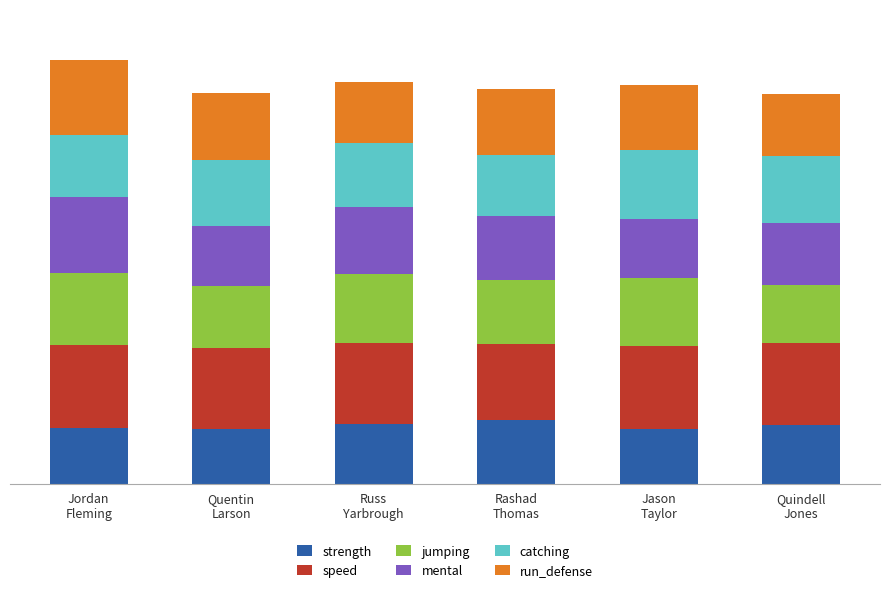

What are all the series names shown in the legend?

strength, speed, jumping, mental, catching, run_defense